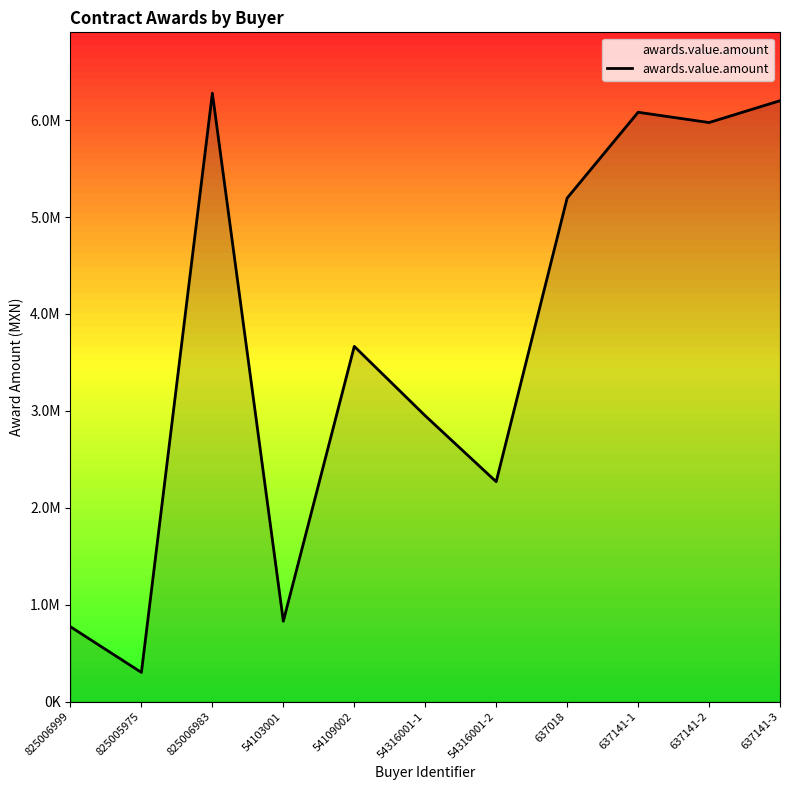

Is this an area chart (filled region under the line)?

Yes